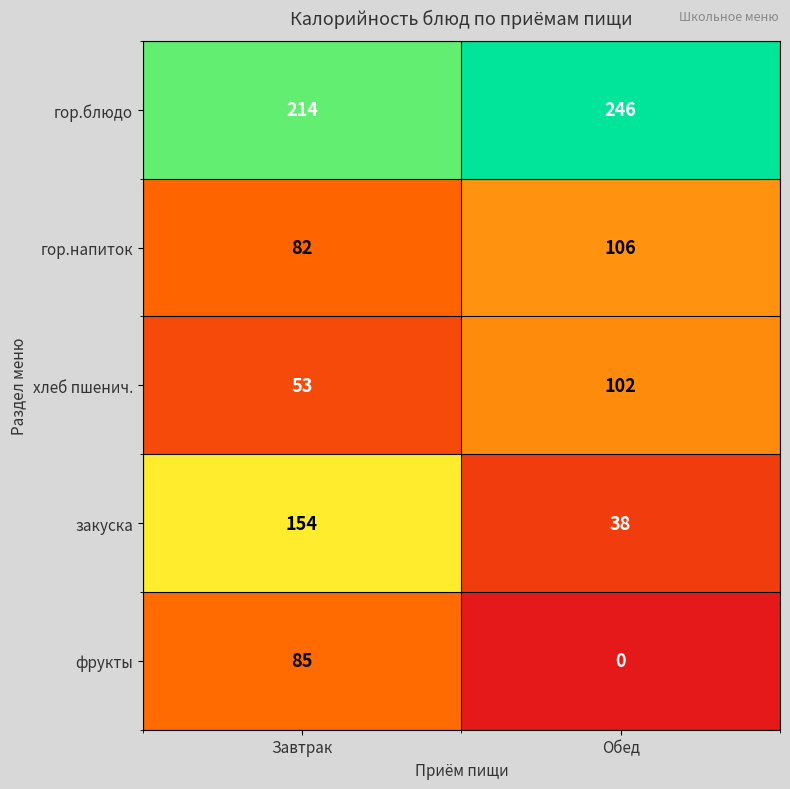

What value does the закуска series have at Обед, to the nearest 50?

50